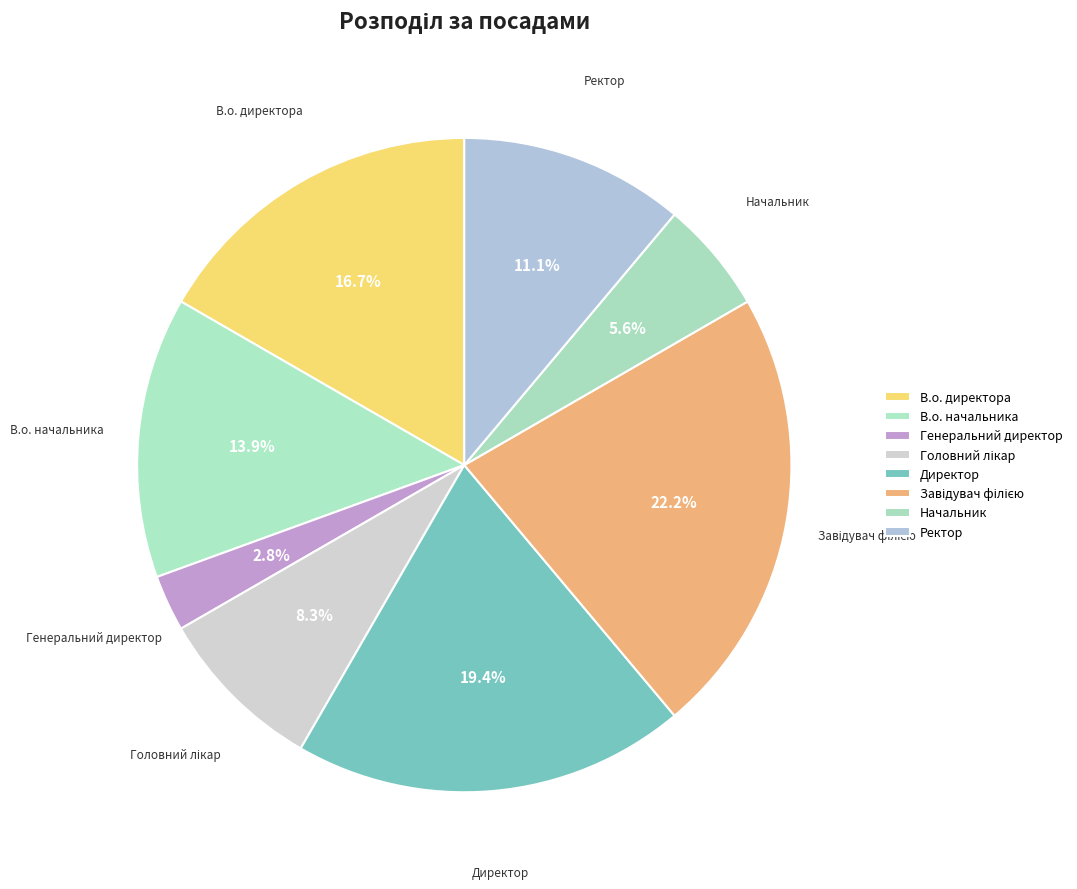

Count the number of slices in the pie.

8